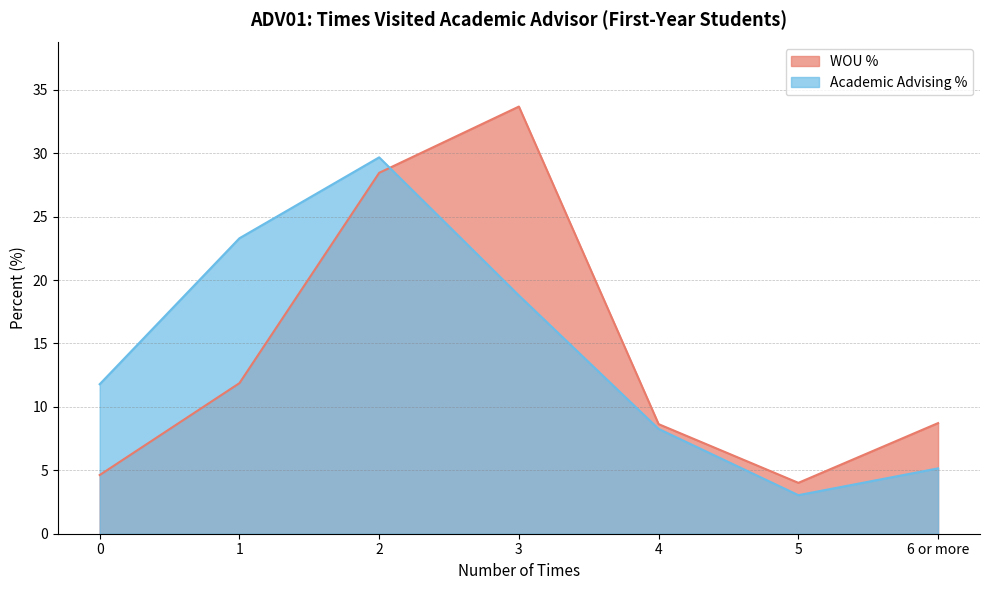

Reading left to right, extract all data points from this chart.

WOU %: 4.6	11.9	28.5	33.7	8.6	4.0	8.7
Academic Advising %: 11.8	23.3	29.7	18.8	8.3	3.0	5.2